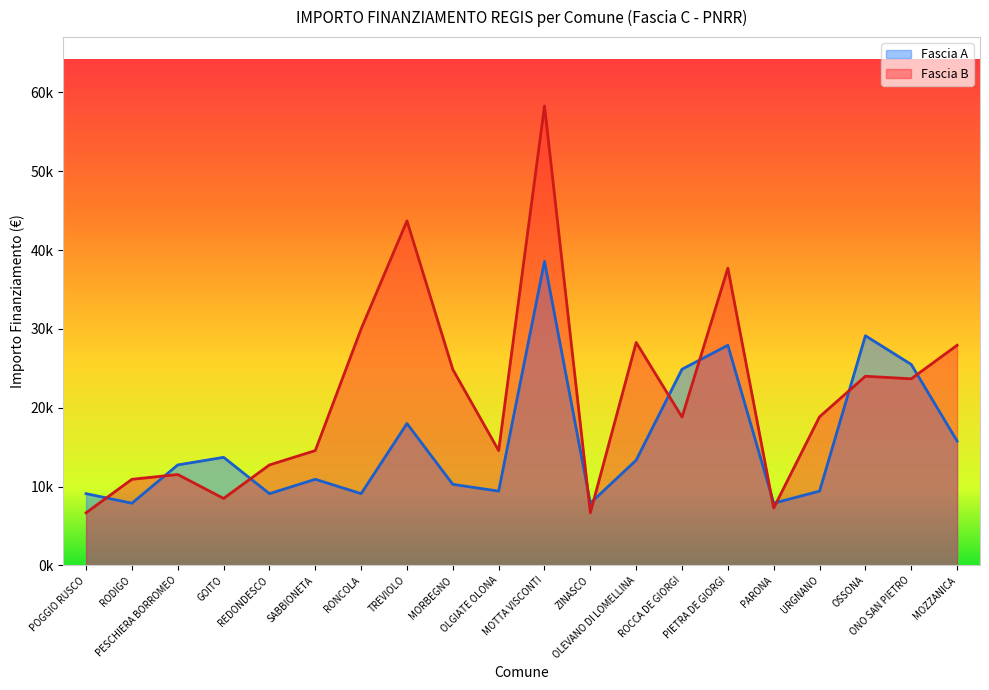

The value of Fascia A at PARONA is 7891. True or false?

True